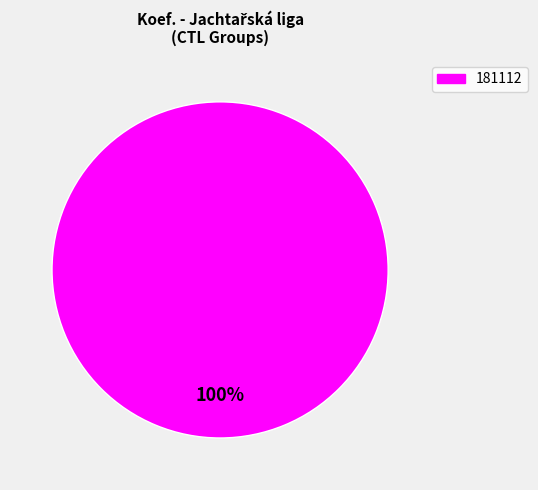

How many segments does this pie chart have?

1